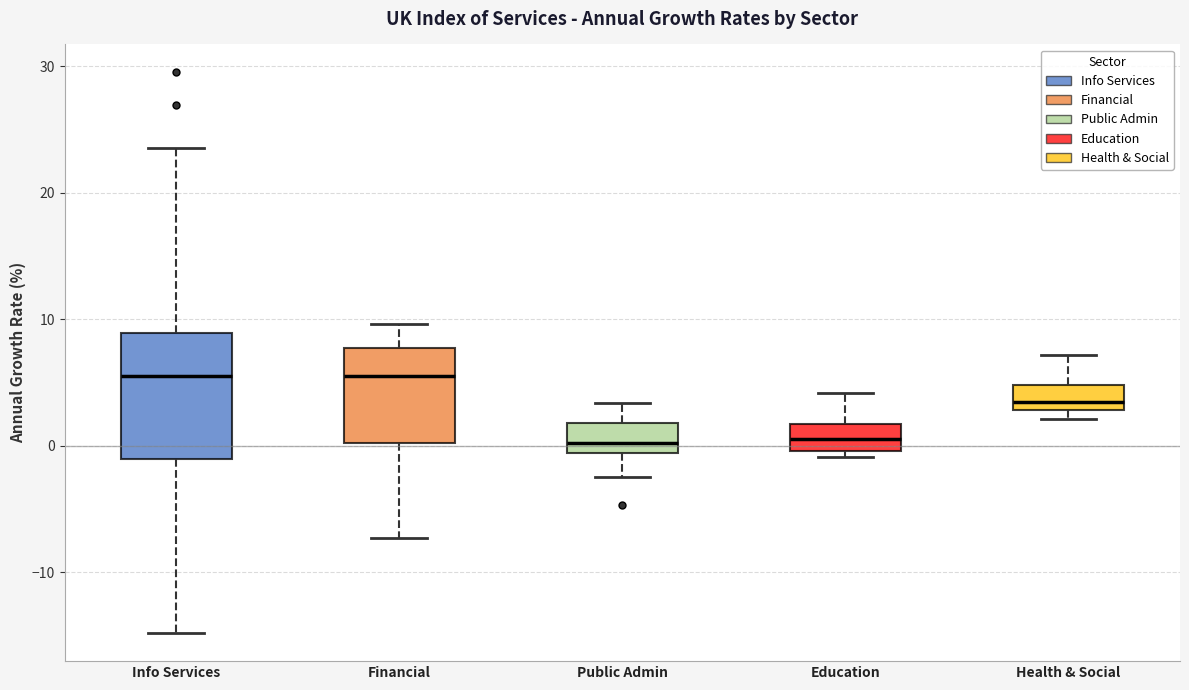

Where is the lower edge of the box for Financial on the y-axis? The values are not printed on the chart, so give them approximately, as read against the axis.

0